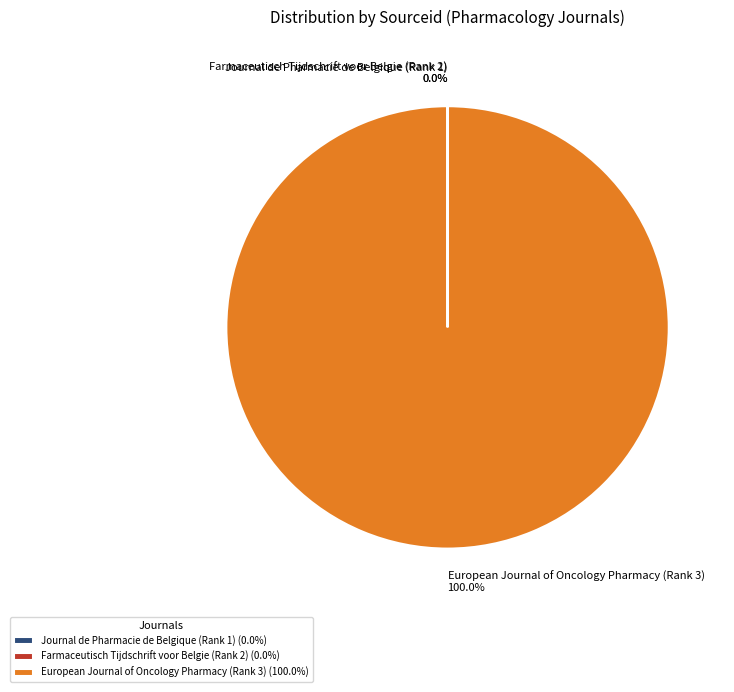

Is European Journal of Oncology Pharmacy (Rank 3) the majority of the pie?

Yes